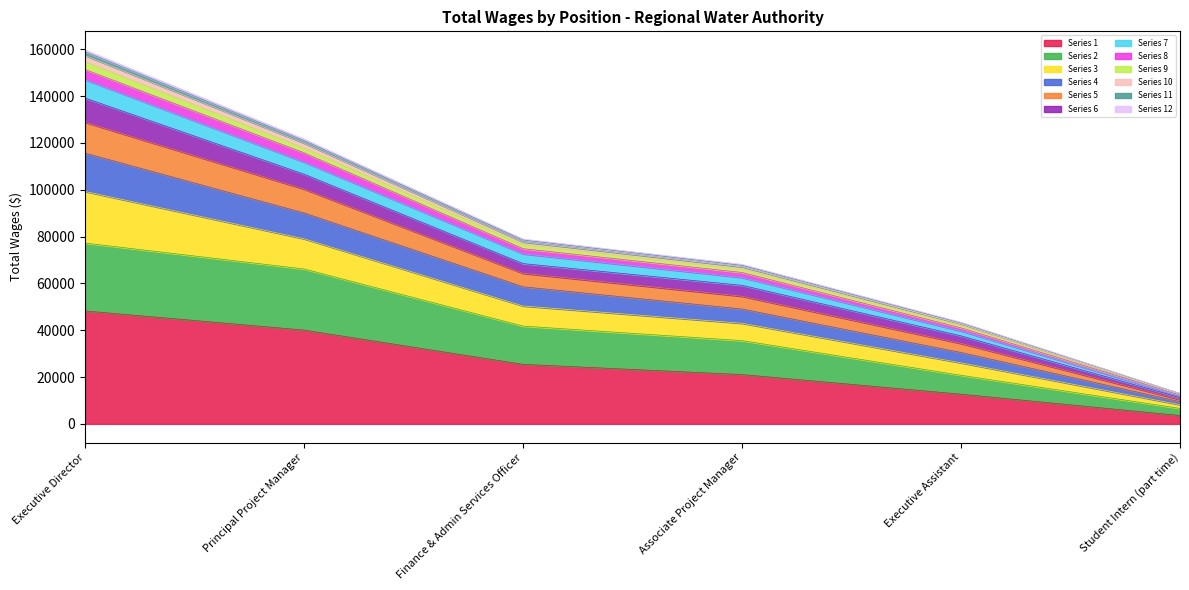

Approximately how many times larger is the value at Associate Project Manager compared to Executive Assistant?

1.6